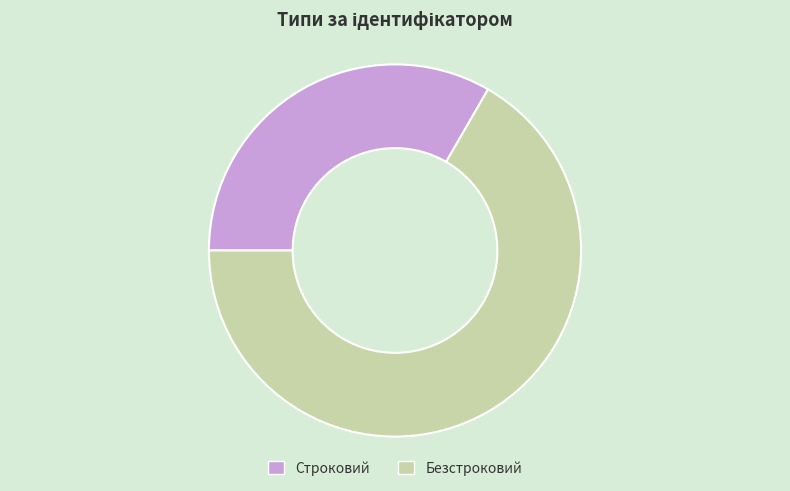

Do Строковий and Безстроковий together represent more than half of the pie?

Yes